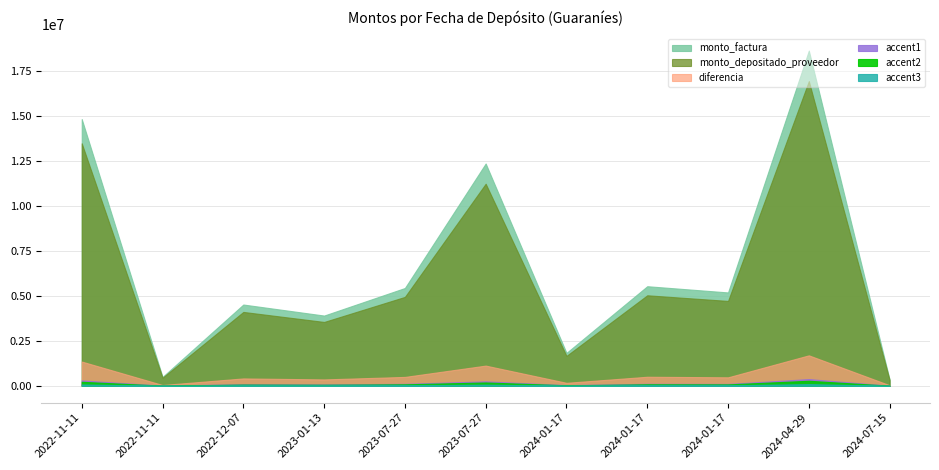

How many values in the monto_factura series exceed 5197500?

5